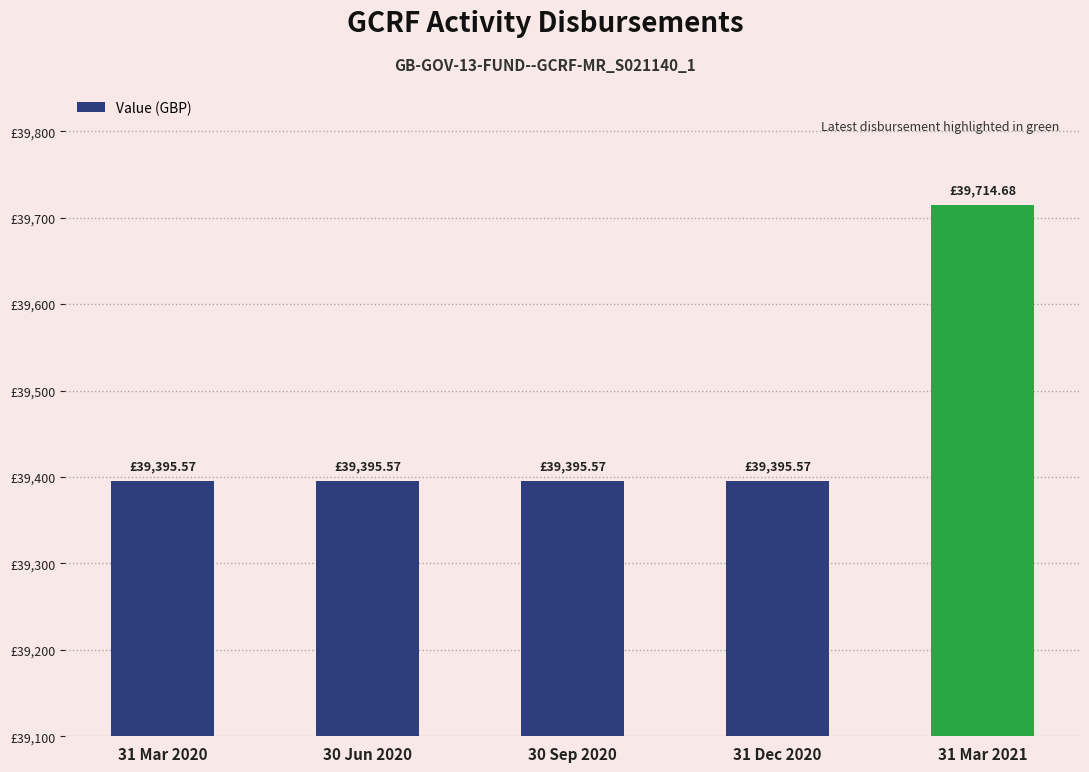

Reading left to right, list all the values displayed in this chart.

39395.6	39395.6	39395.6	39395.6	39714.7